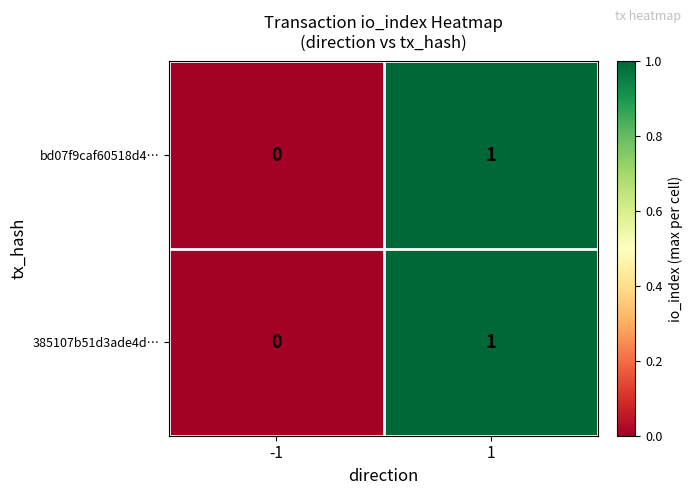

List the labels in order of bd07f9caf60518d4… value, largest first.

1, -1